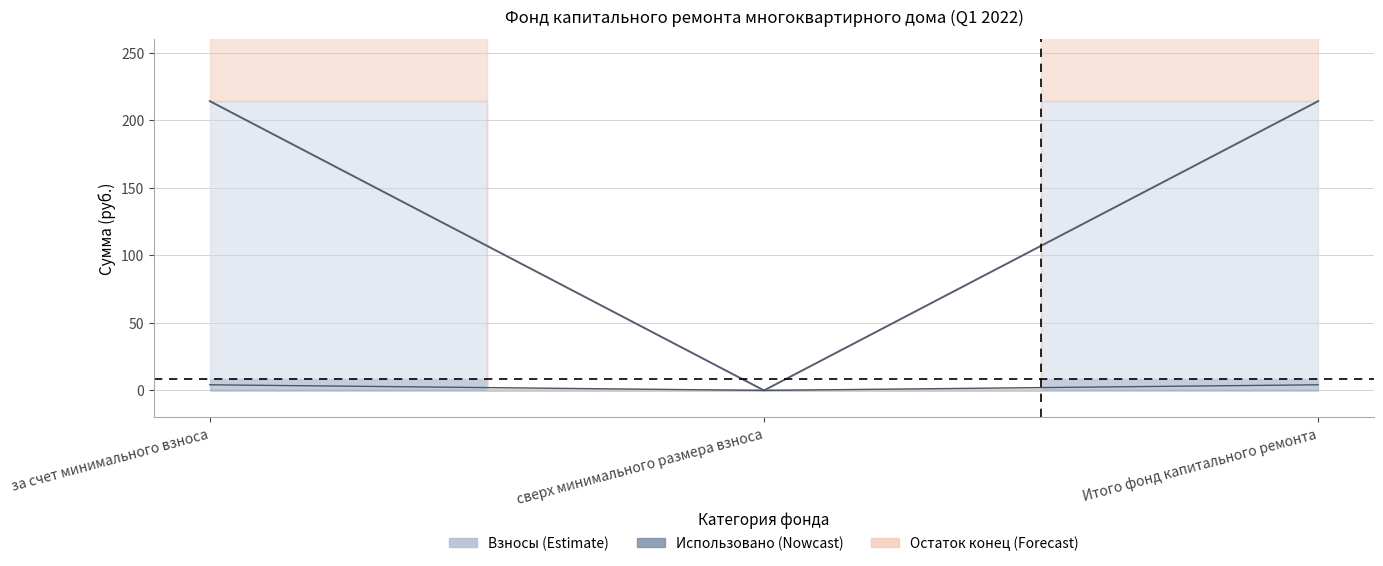

What is the value of the Остаток конец point at the 3rd from the left?

214.3